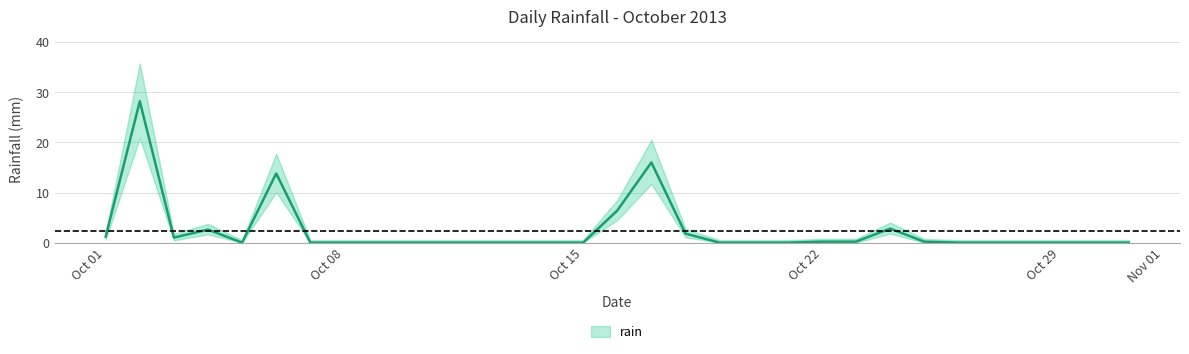

What is the difference between the maximum and minimum values?

28.2